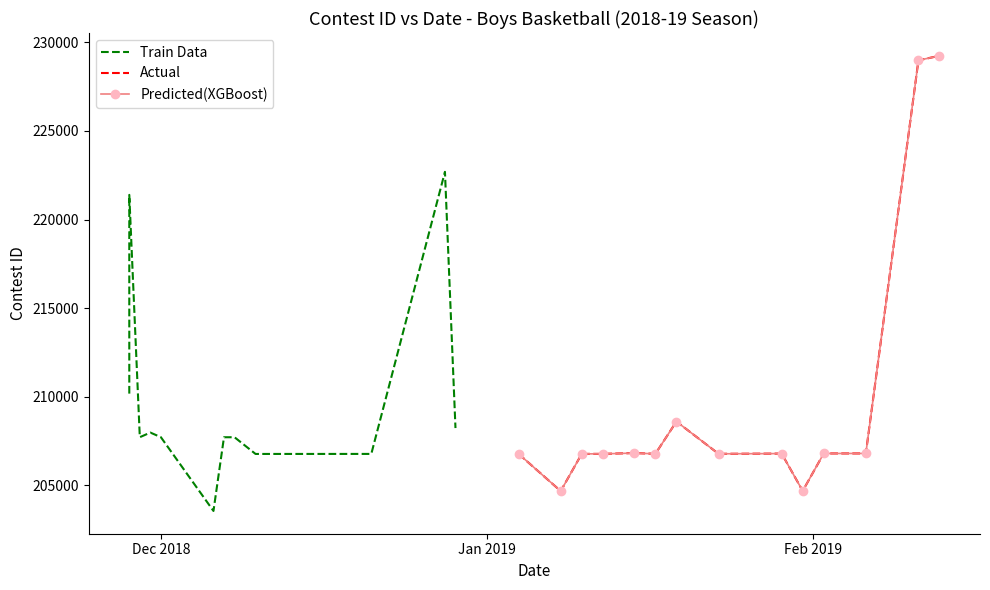

How many lines are shown in the chart?

3